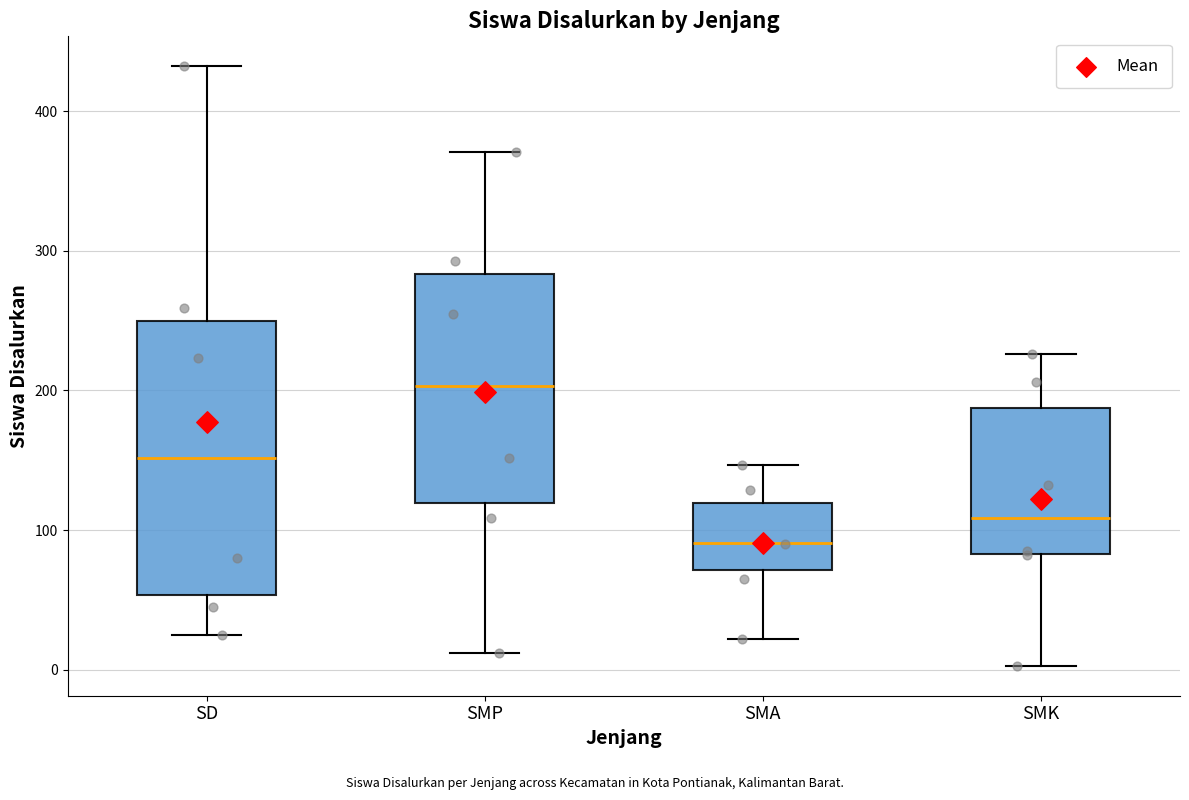

Which box's median line is the highest?

SMP